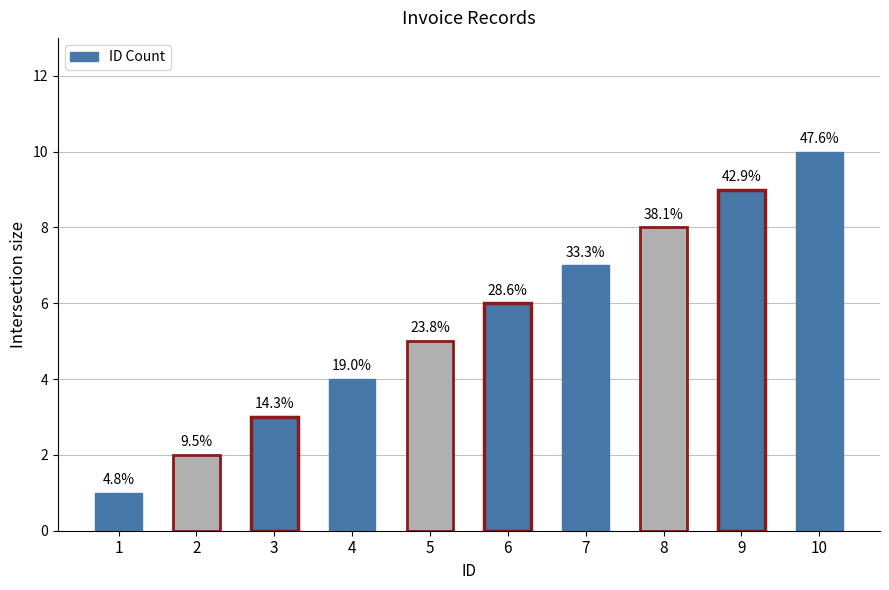

What is the difference between the second highest and second lowest values?

7